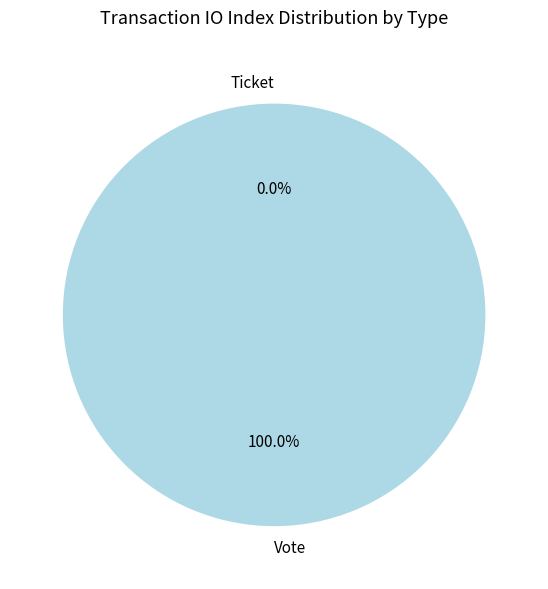

True or false: Vote accounts for 100% of the total.

True